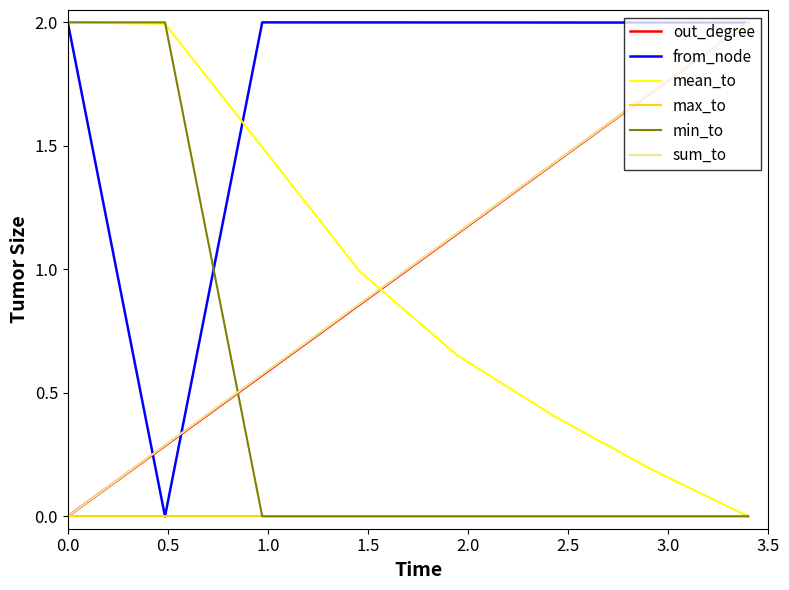

Which series has the largest total across all categories?

from_node